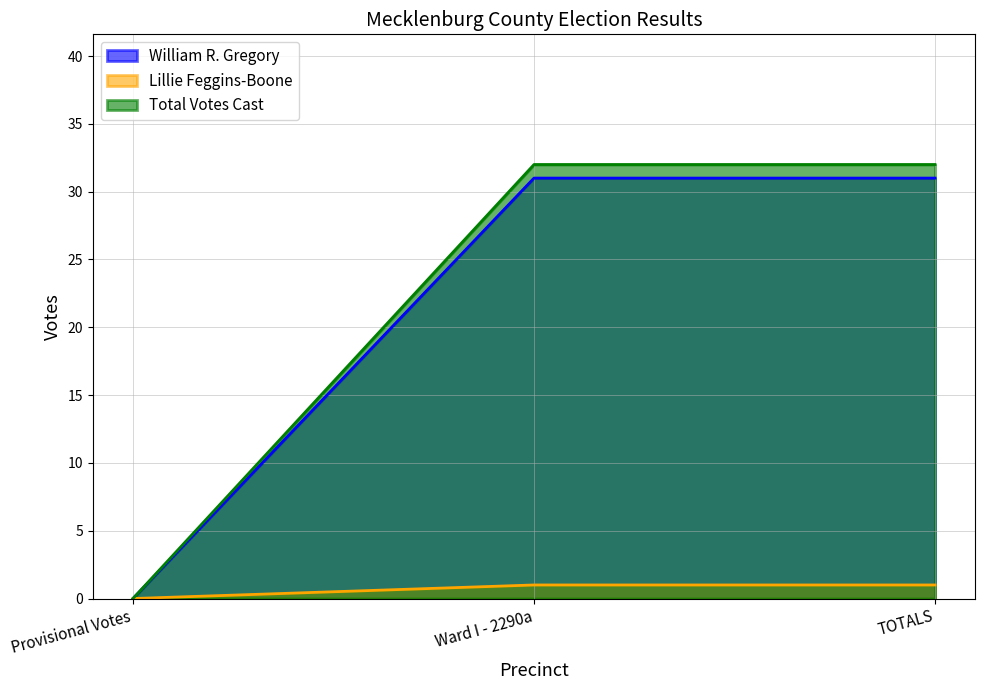

At which label does Total Votes Cast reach its peak?

Ward I - 2290a